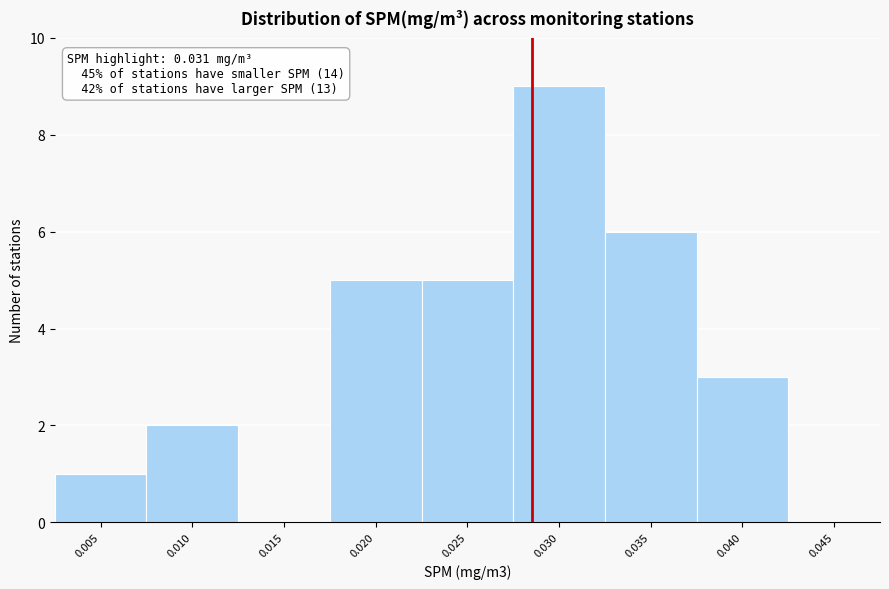

Reading right to left, extract all data points from this chart.

0.045=0	0.040=3	0.035=6	0.030=9	0.025=5	0.020=5	0.015=0	0.010=2	0.005=1